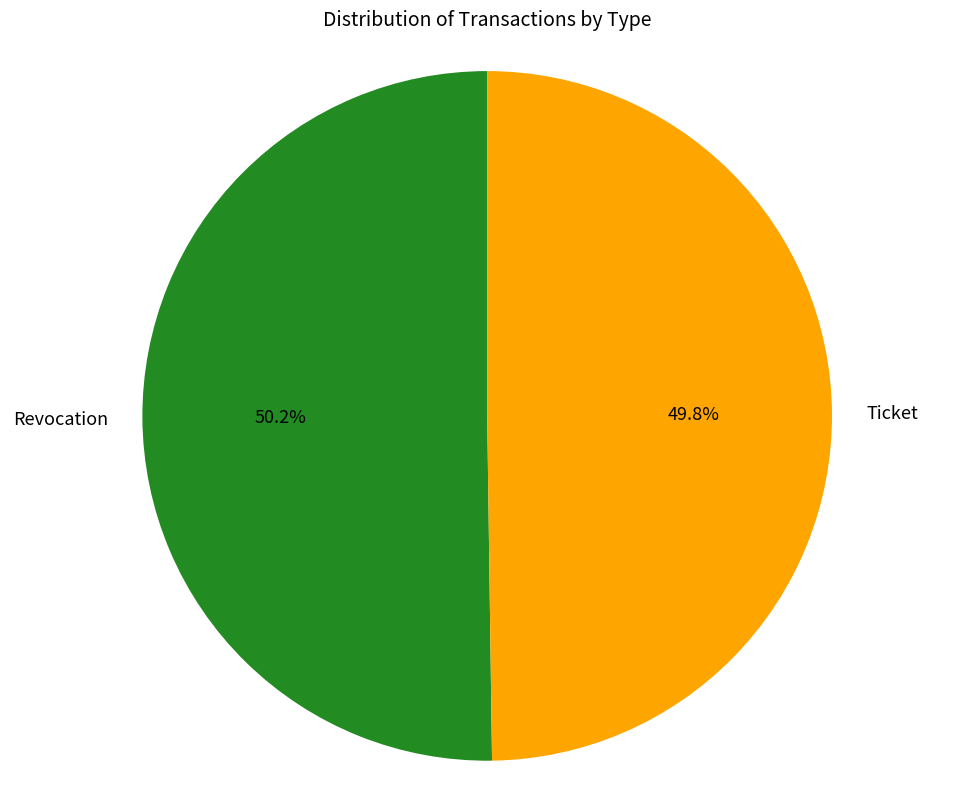

What is the ratio of the value at Ticket to the value at Revocation?

1.0